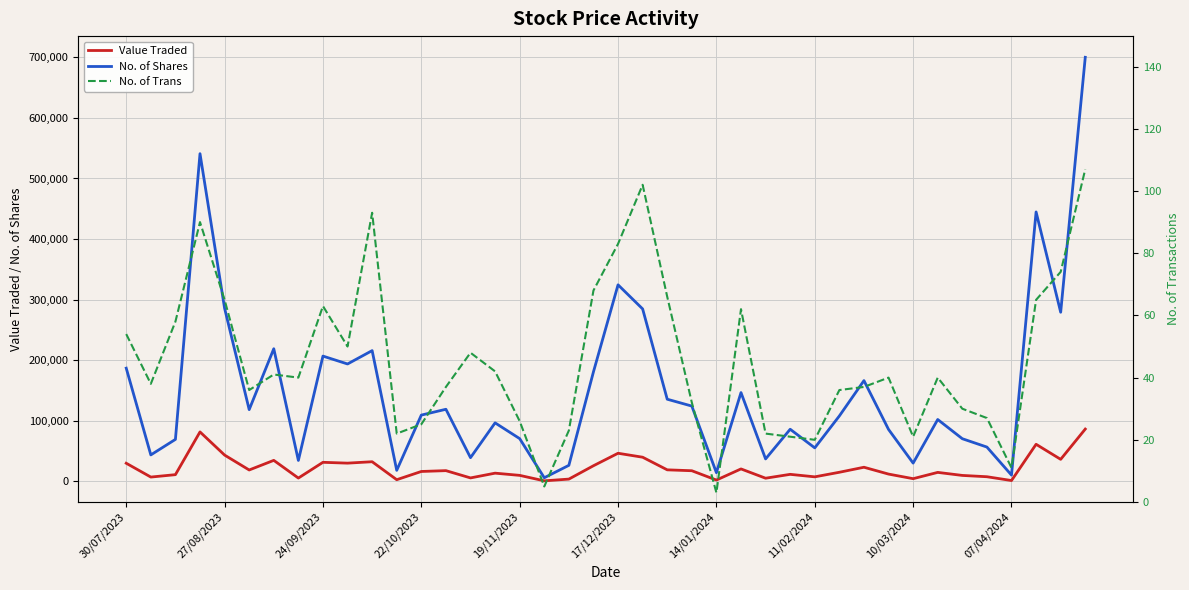

In No. of Shares, how many points are lower than both neighbors (excluding endpoints)?

13